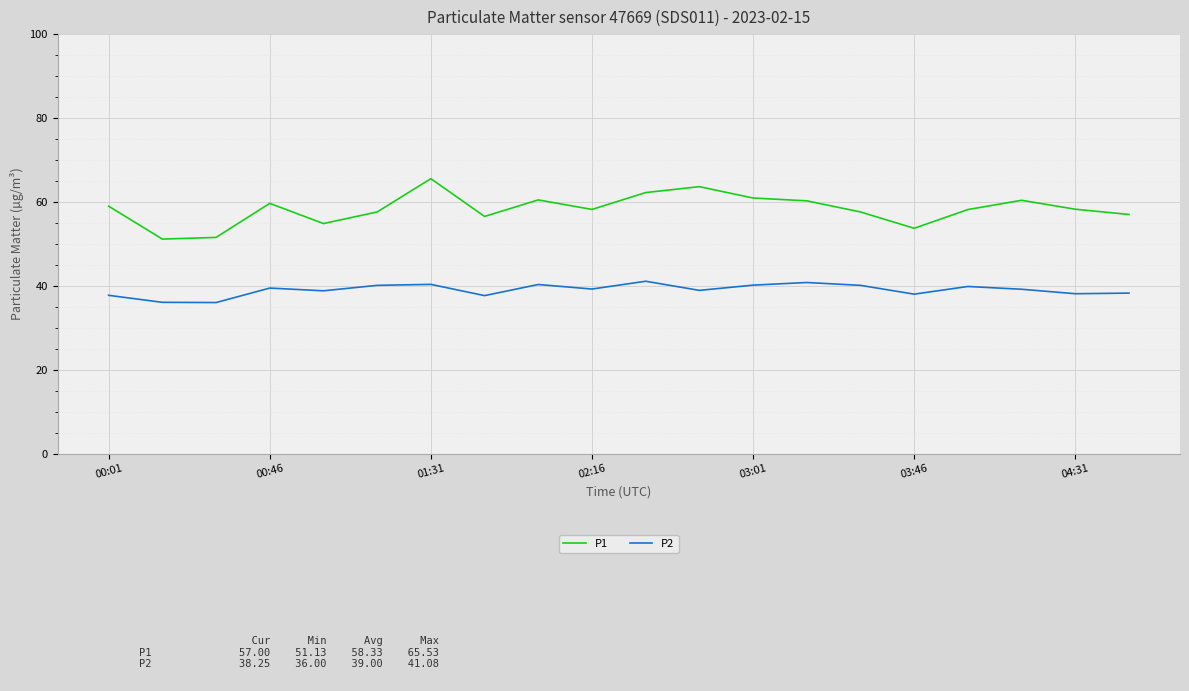

True or false: P1 and P2 cross at least once.

False